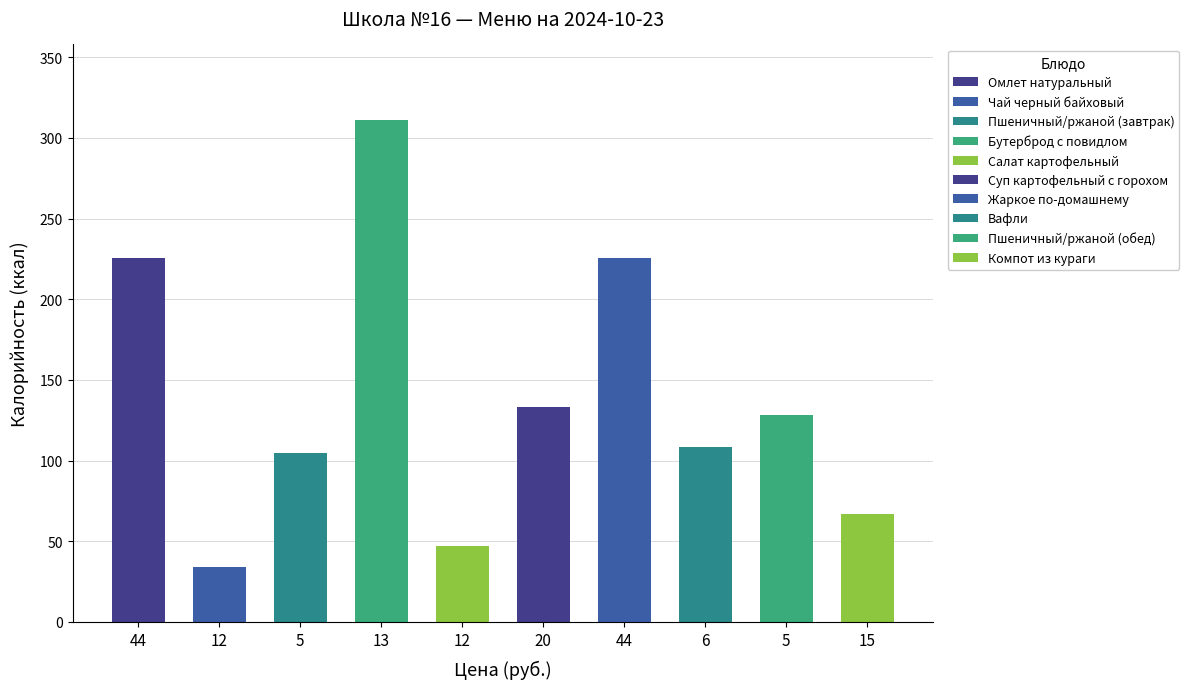

List the labels in order of Калорийность value, smallest first.

Чай черный байховый, Салат картофельный, Компот из кураги, Пшеничный/ржаной (завтрак), Вафли, Пшеничный/ржаной (обед), Суп картофельный с горохом, Омлет натуральный, Жаркое по-домашнему, Бутерброд с повидлом